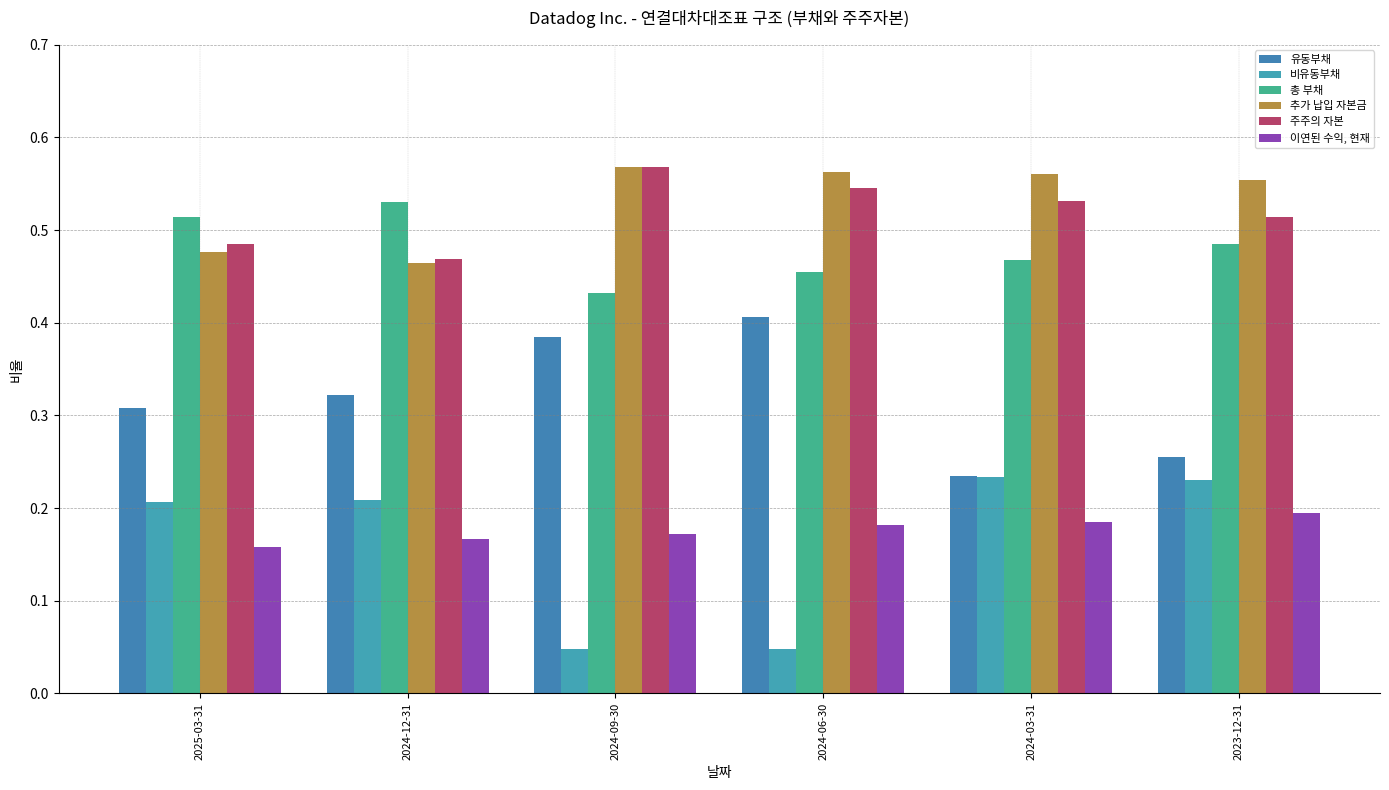

True or false: 추가 납입 자본금 has a value of 0.6 at 2024-06-30.

True